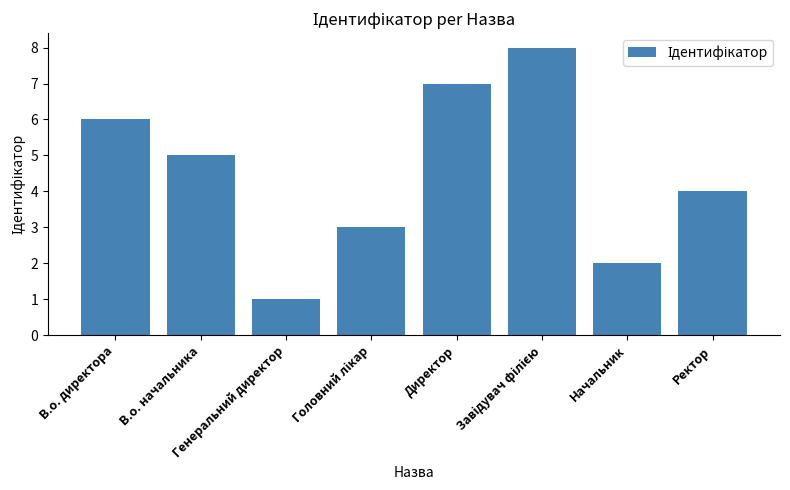

What is the greatest value displayed?

8